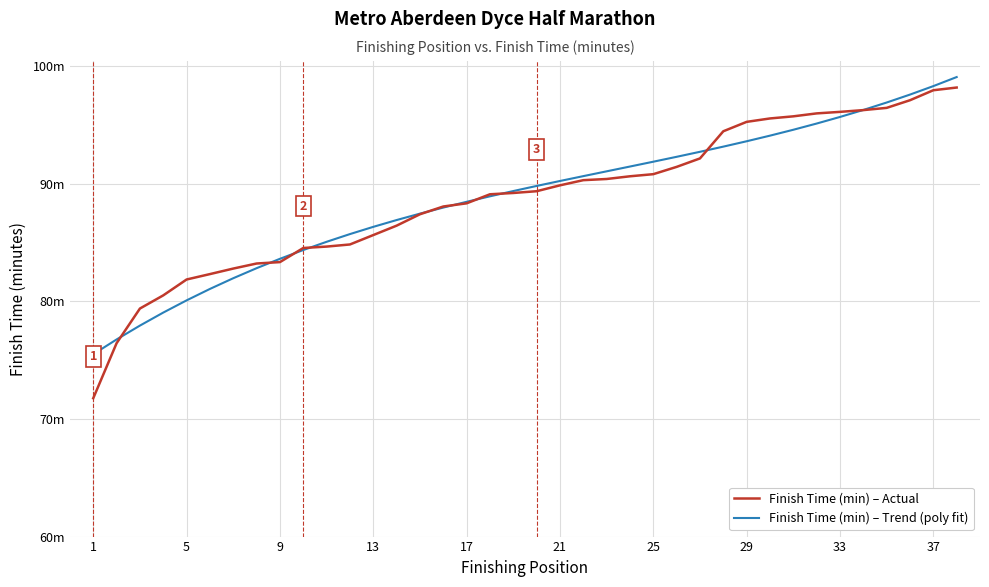

True or false: Finish Time (min) – Actual has more than 1 points higher than both neighbors.

False